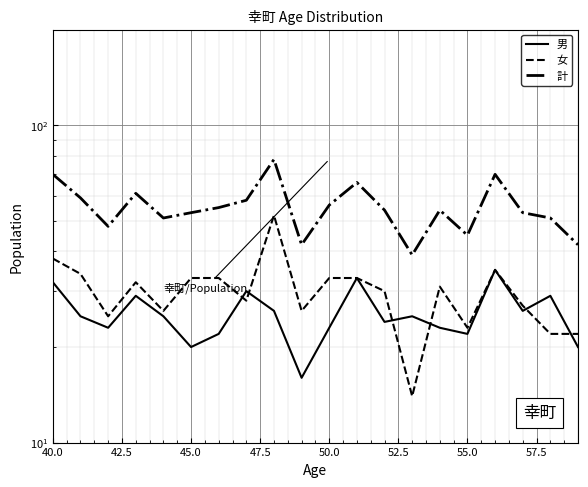

True or false: 計 and 女 cross at least once.

False